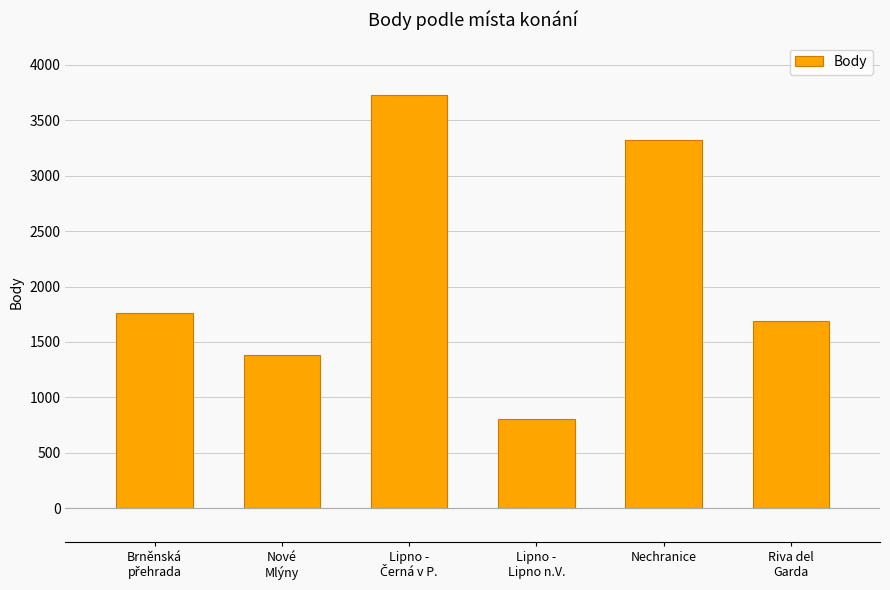

What is the sum of all values?

12689